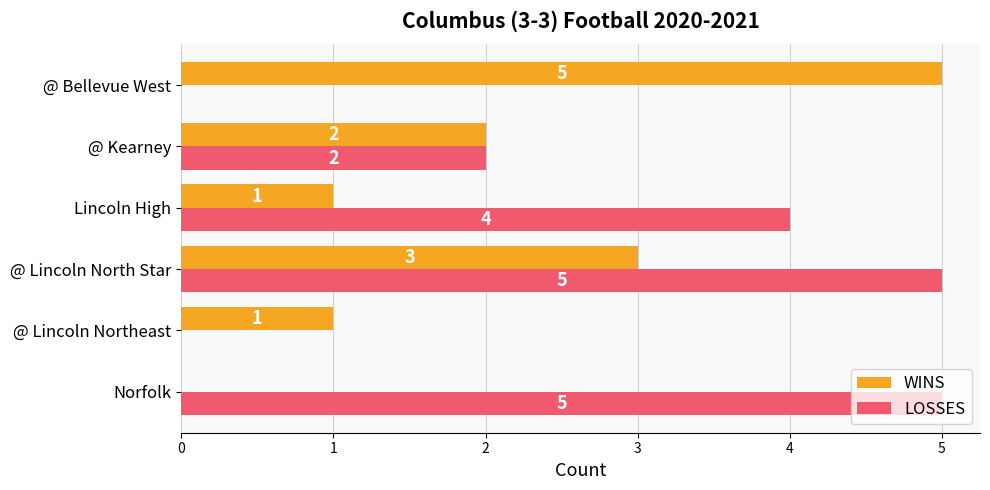

Is the value of WINS at @ Kearney greater than the value of LOSSES at @ Lincoln Northeast?

Yes